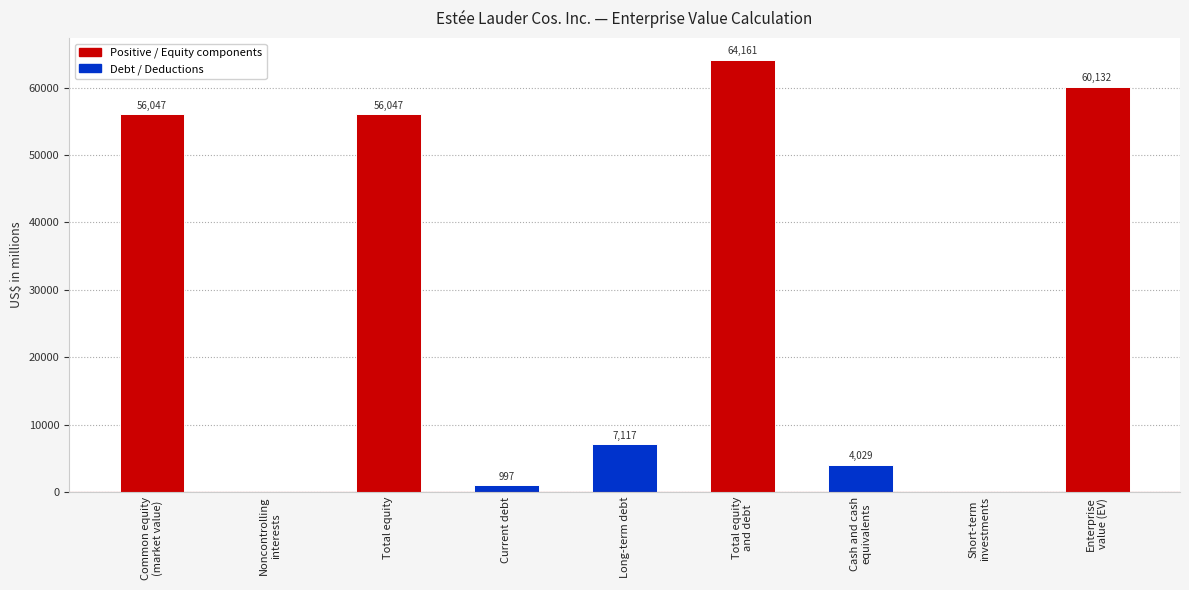

How many values are above zero?

7